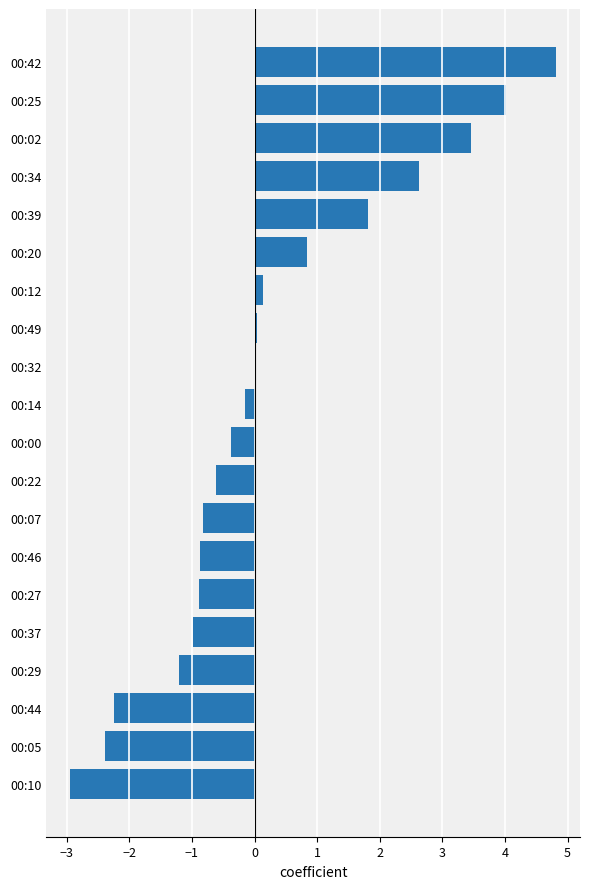

Which has a higher value, 00:46 or 00:22?

00:22